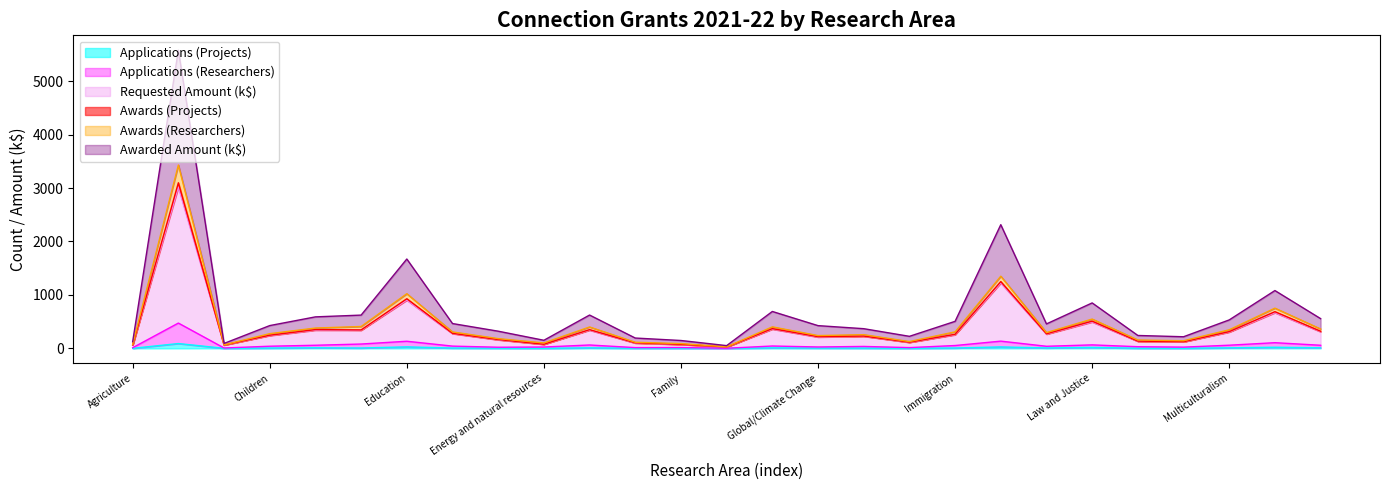

What is the label of the 15th point from the right?

Family